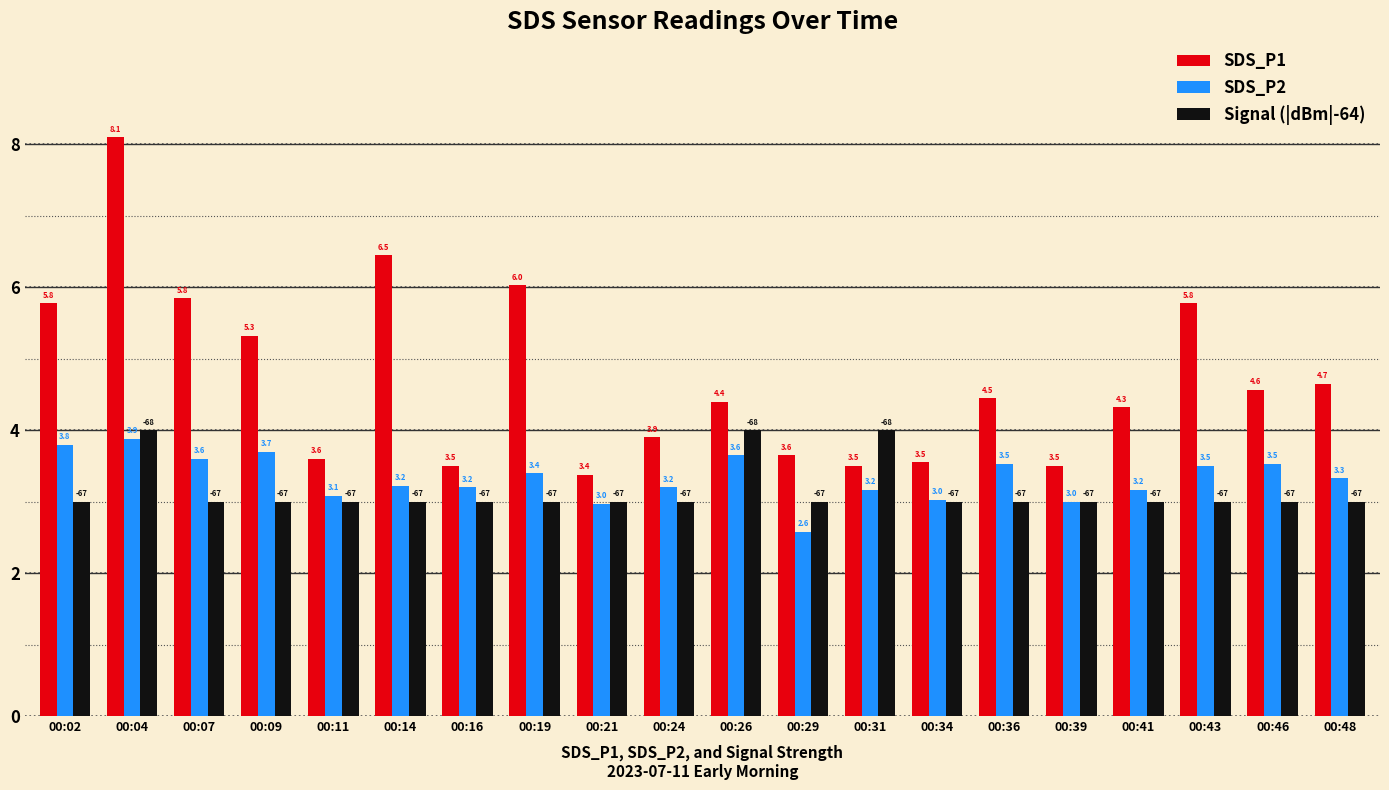

Does the chart contain any negative values?

No